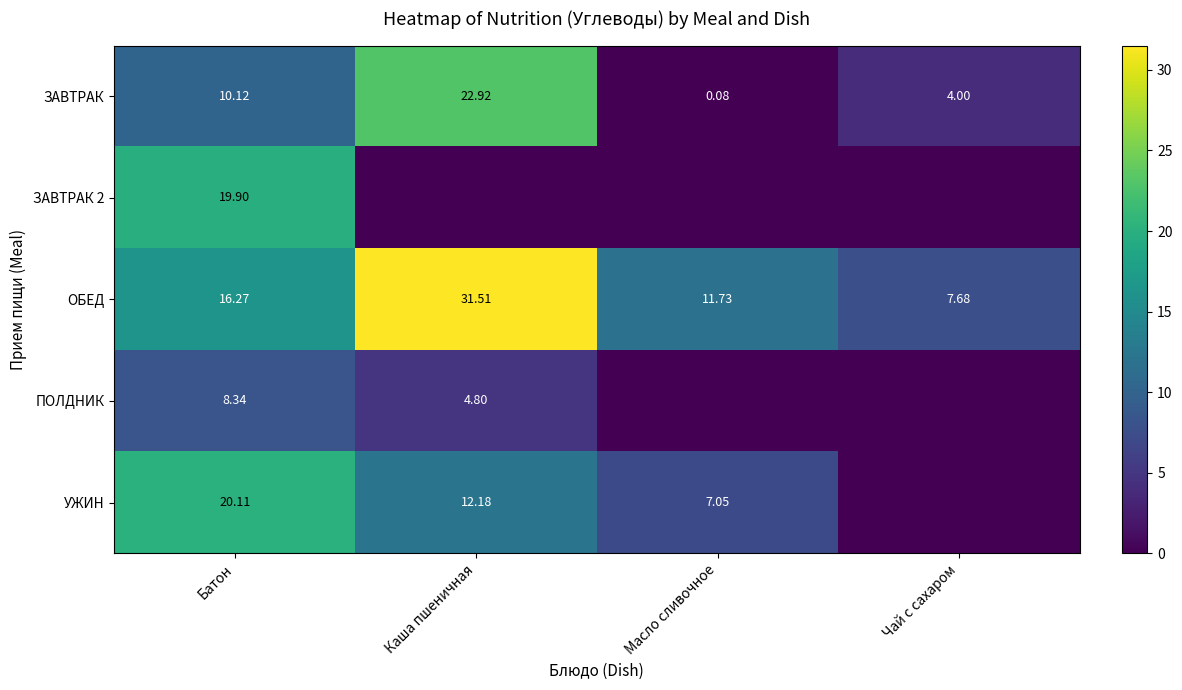

List the labels in order of ЗАВТРАК value, largest first.

Каша пшеничная, Батон, Чай с сахаром, Масло сливочное